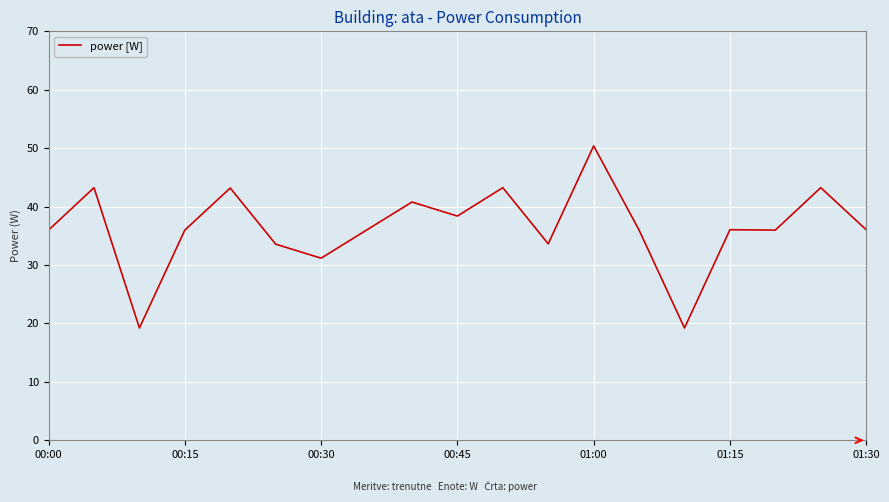

What is the smallest value displayed?

19.2